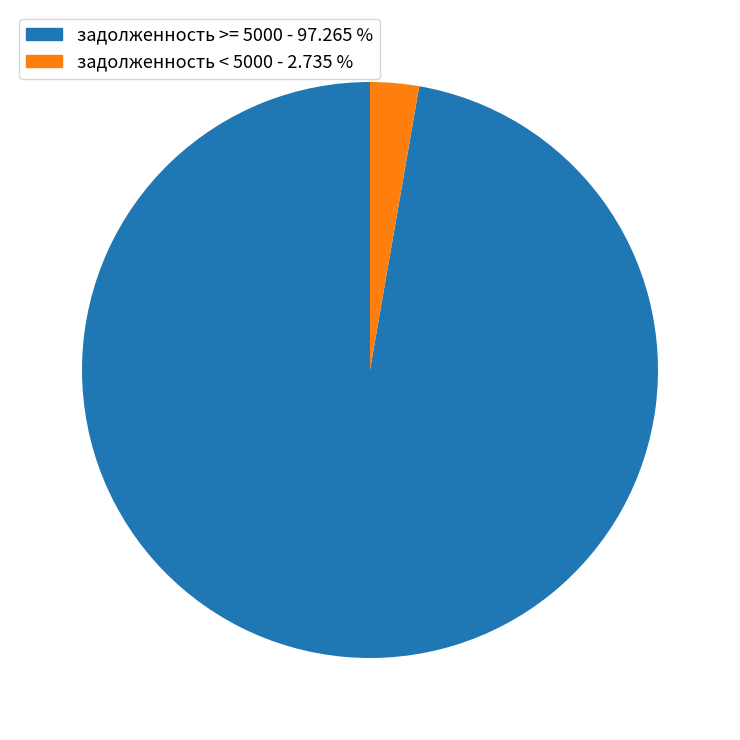

Is there any slice that represents more than half of the pie?

Yes